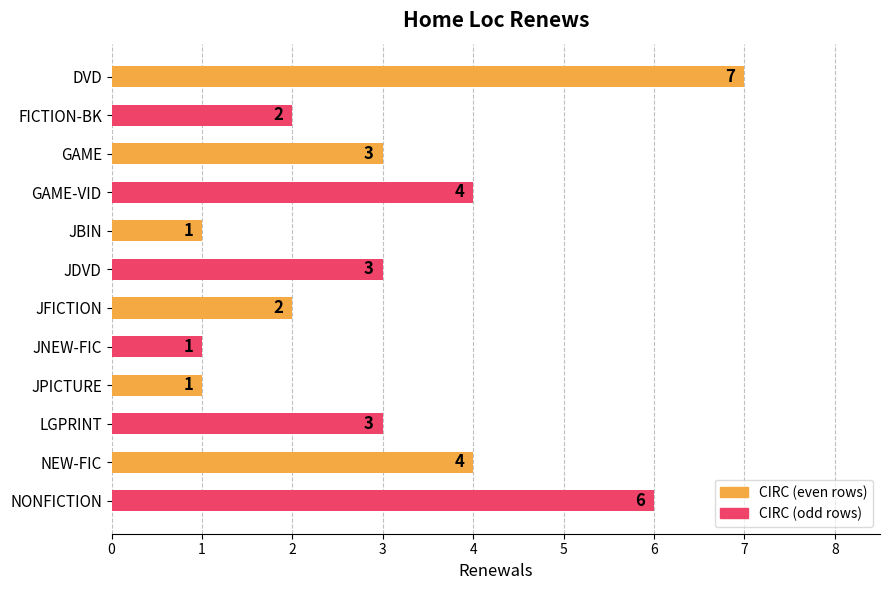

What is the change in value from DVD to FICTION-BK?

-5